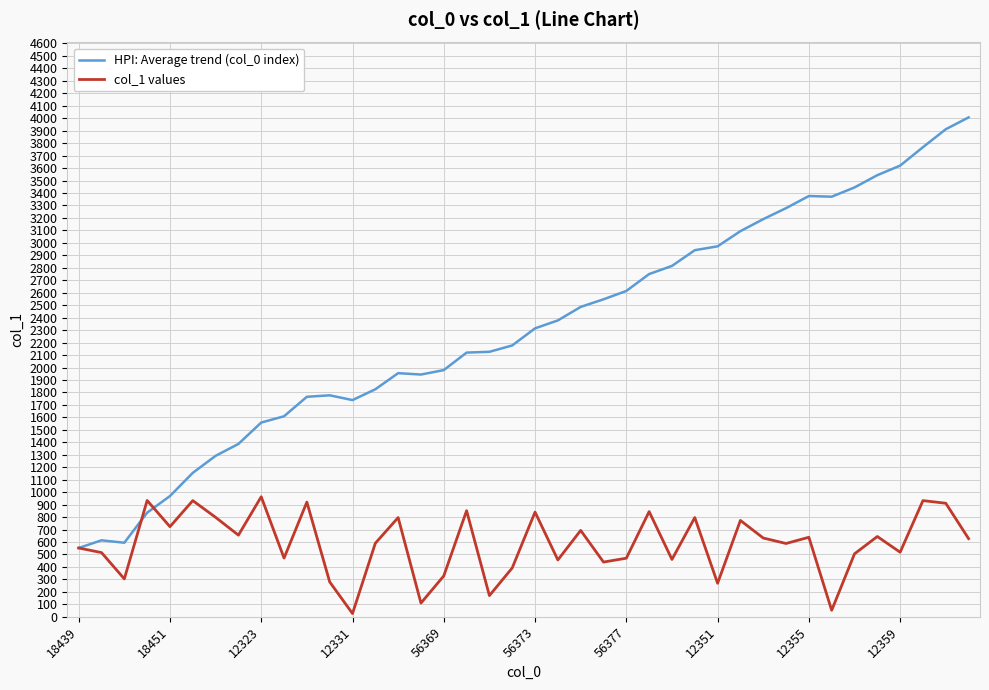

After their last crossing, which series has the higher values: col_1 values or HPI: Average trend (col_0 index)?

HPI: Average trend (col_0 index)